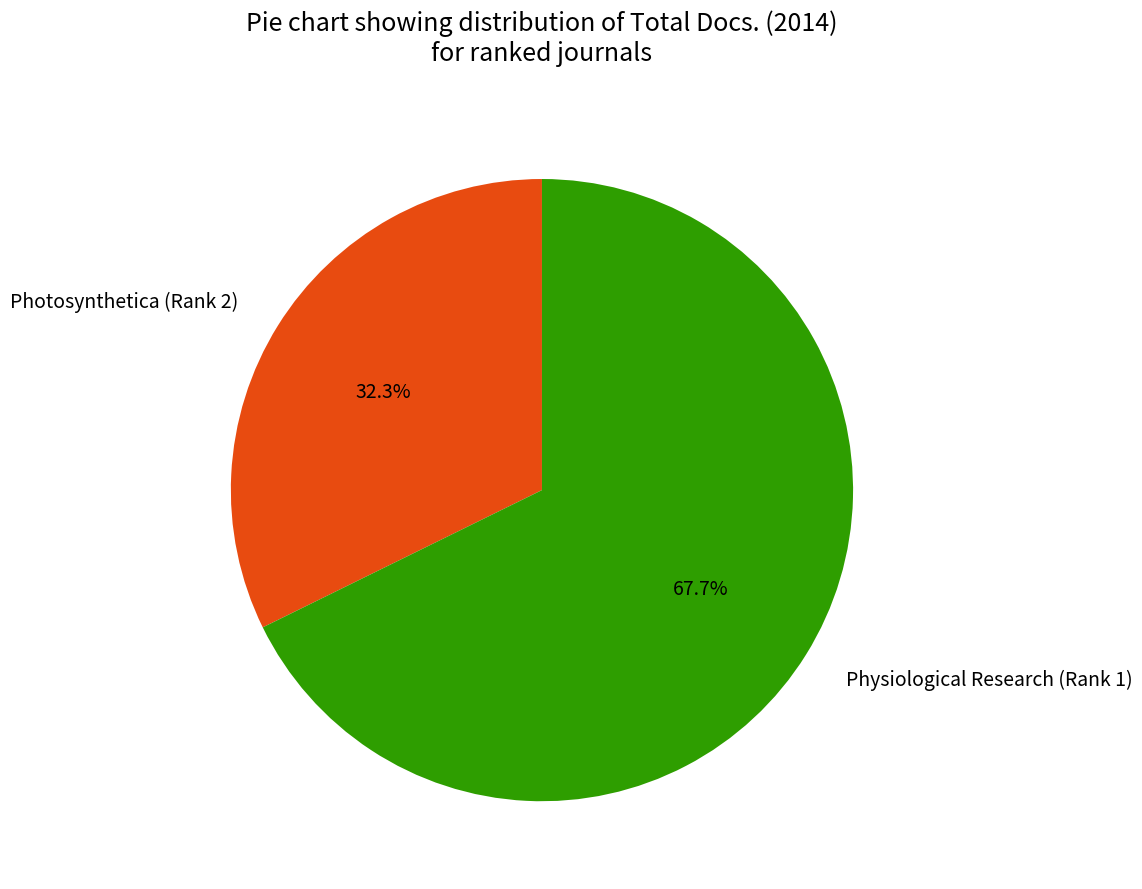

Count the number of slices in the pie.

2